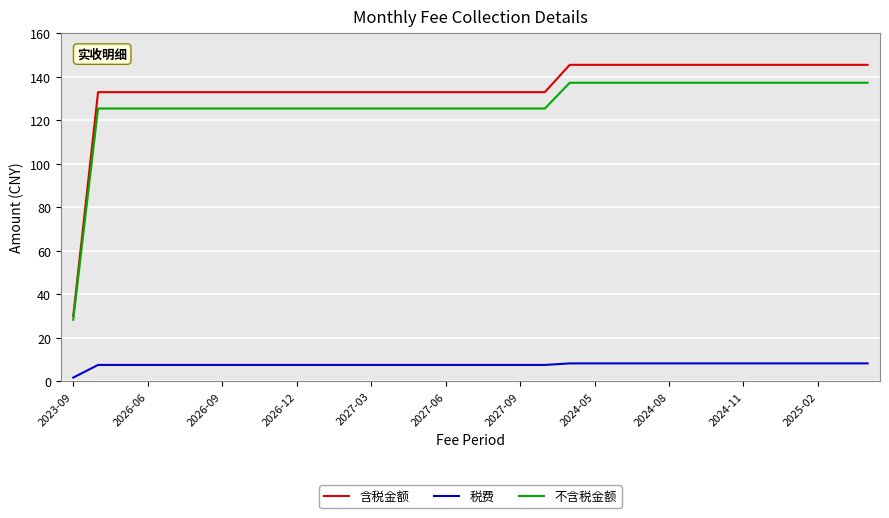

What are all the series names shown in the legend?

含税金额, 税费, 不含税金额